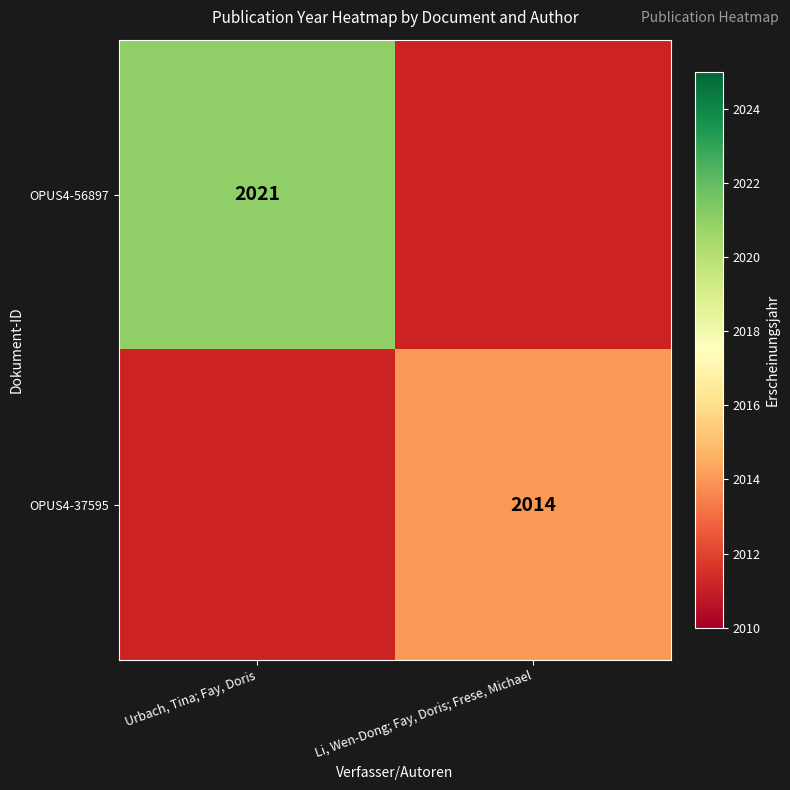

The value of OPUS4-37595 at Li, Wen-Dong; Fay, Doris; Frese, Michael is 2809. True or false?

False